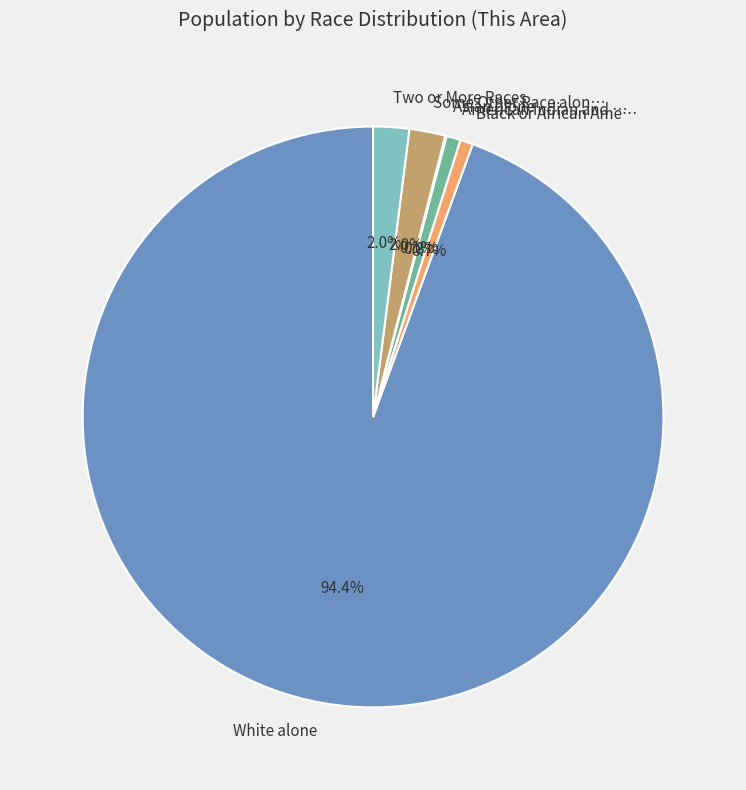

Which has a higher value, Two or More Races or American Indian and …?

Two or More Races